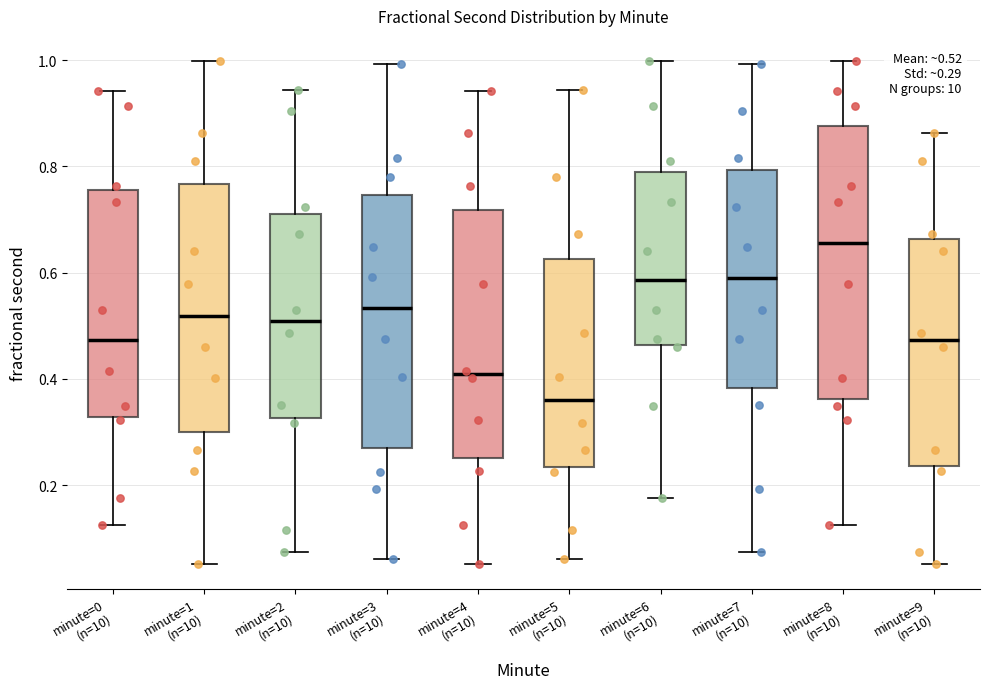

Which box is the tallest, from its lower edge to its upper edge?

minute=8 (n=10)